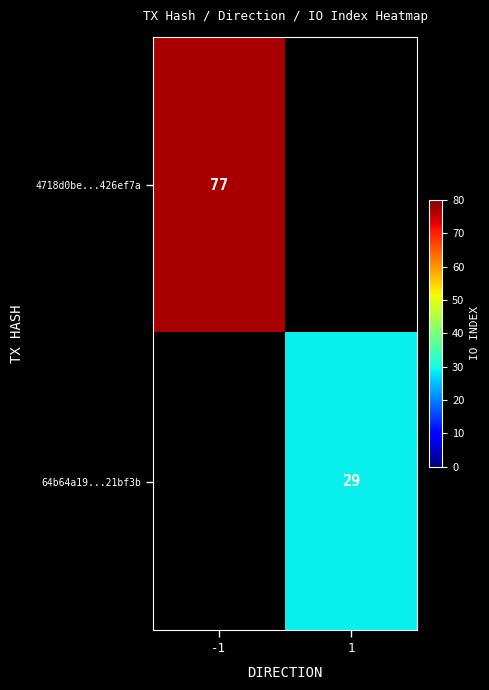

Is it true that 64b64a19...21bf3b equals 29 at 1?

True